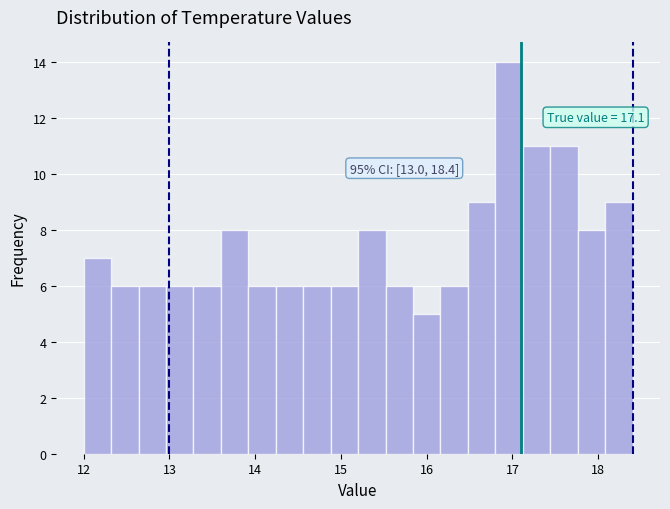

Around what value on the x-axis is the tallest bar? Give the approximate position of its centre, as read against the axis.

17.0